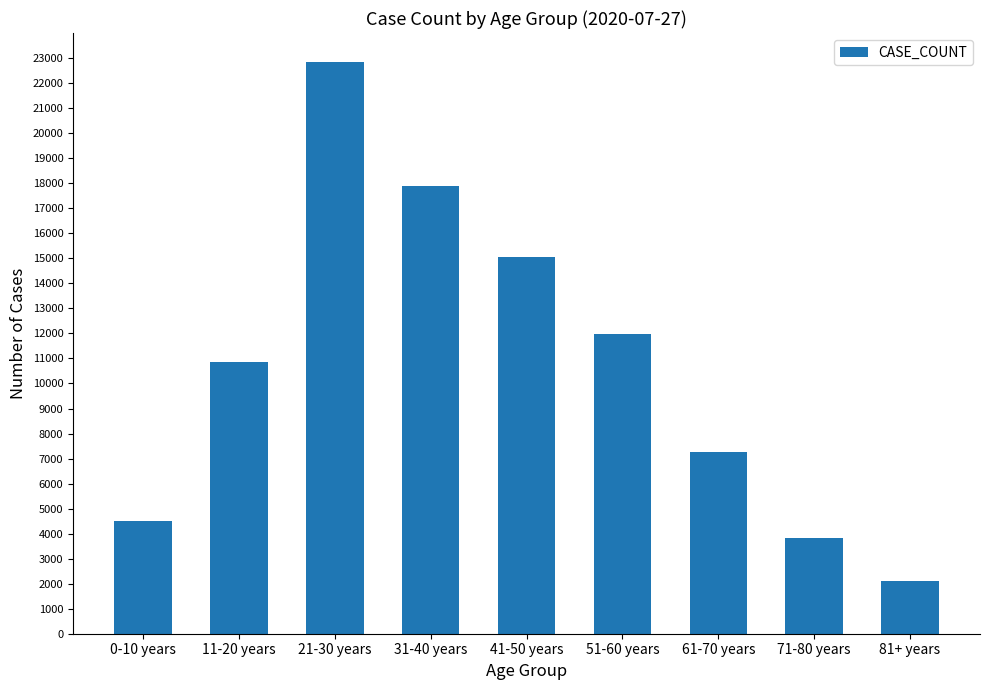

What is the change in value from 41-50 years to 71-80 years?

-11202